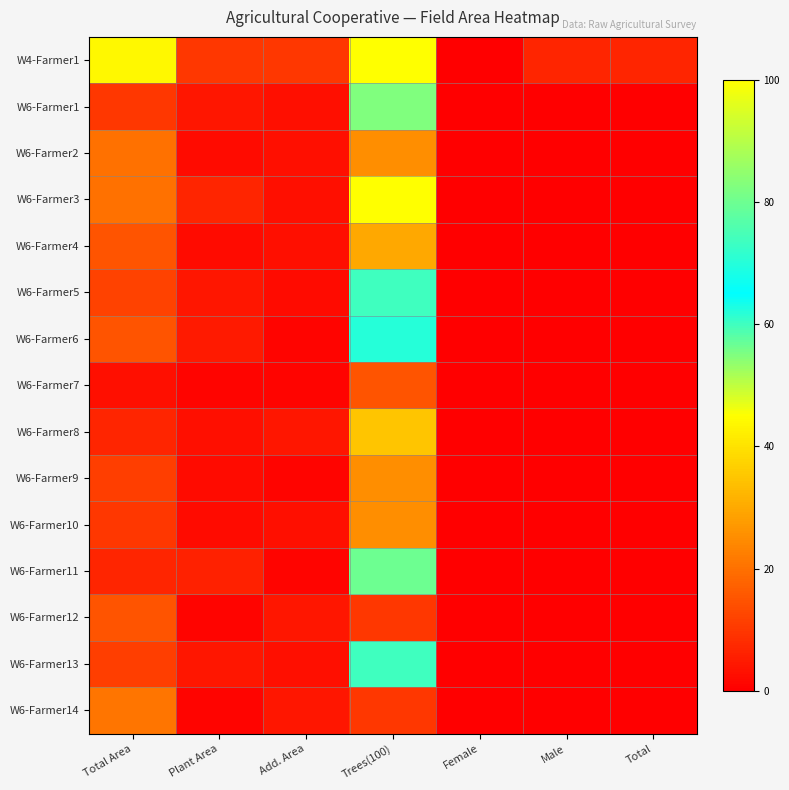

Which category has the highest value across all series?

Trees(100)